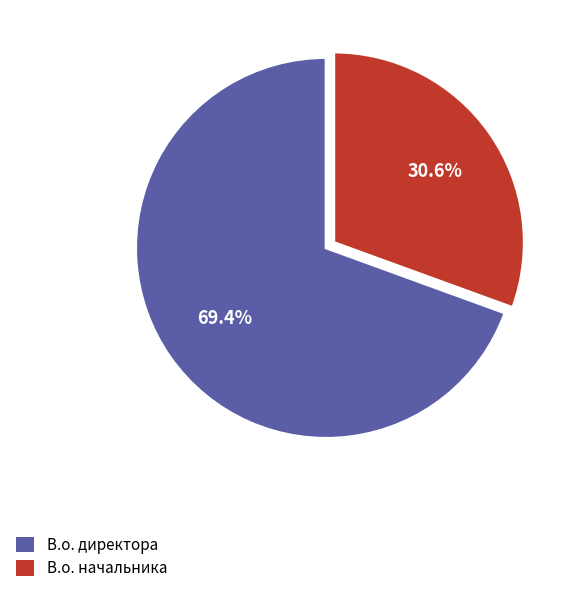

Is there any slice that represents more than half of the pie?

Yes